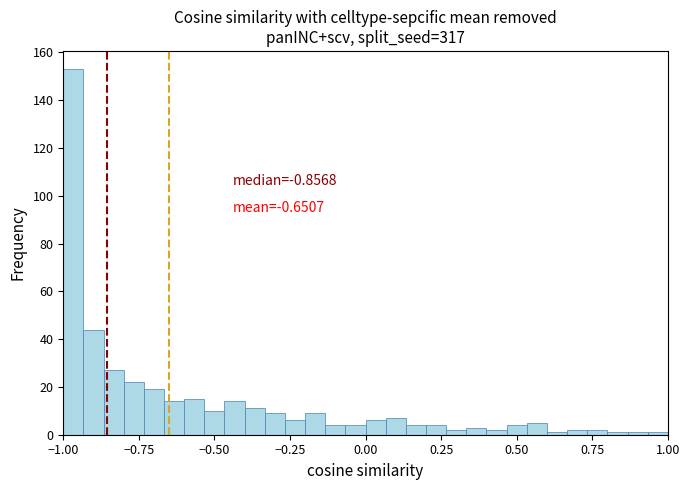

Read against the x-axis, roughly where is the centre of the tallest bar?

-0.95